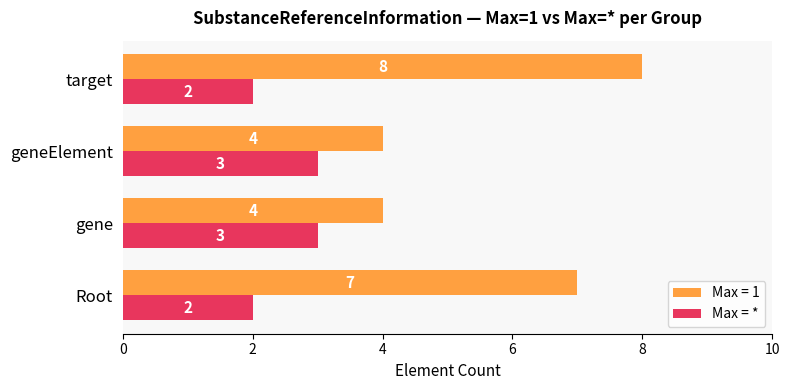

What is the maximum value shown in the chart?

8